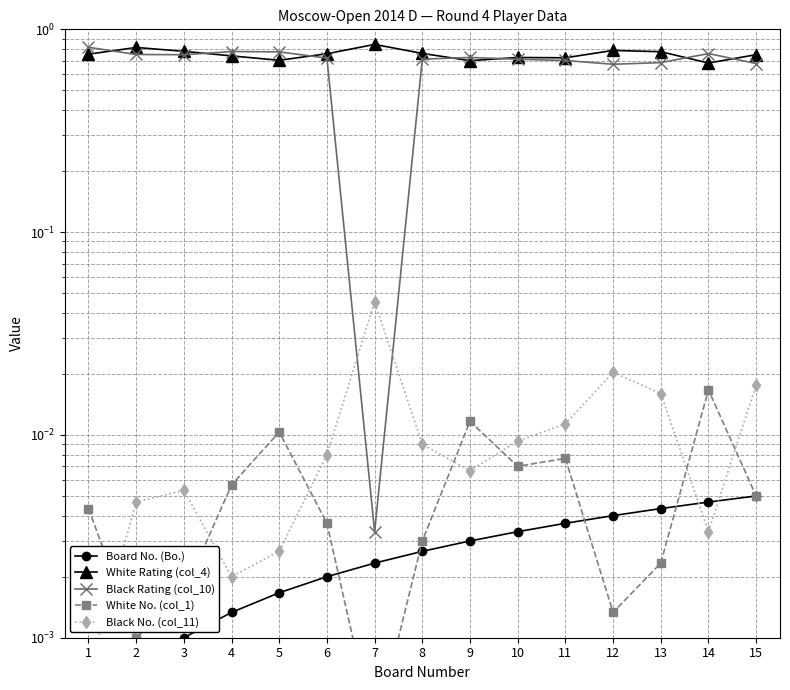

True or false: White Rating (col_4) and White No. (col_1) intersect in this chart.

False